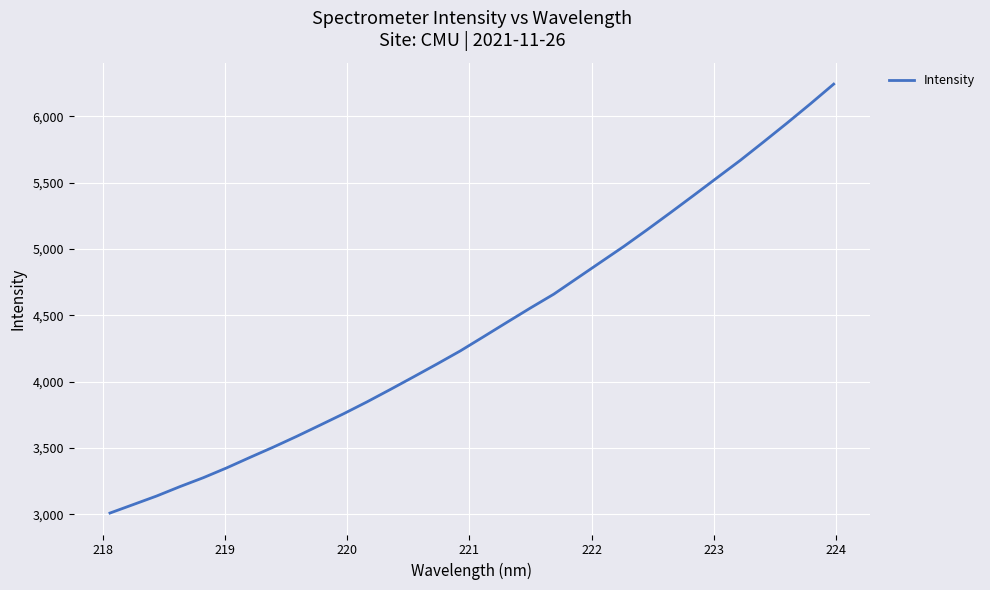

What is the difference between the maximum and minimum values?

3234.4